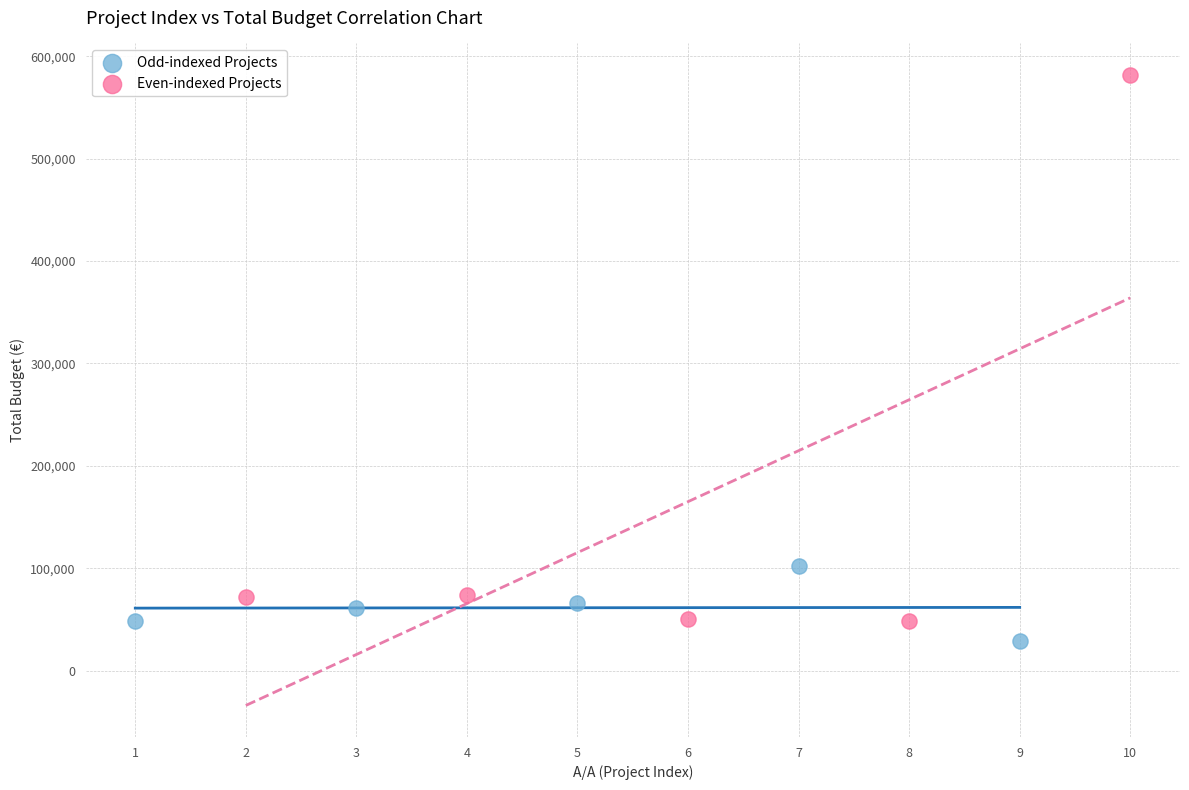

Which series contains the highest Y value?

Even-indexed Projects